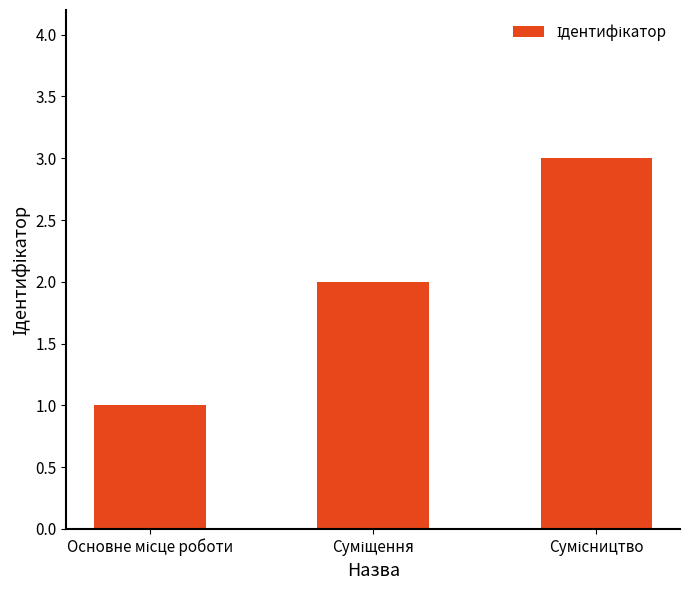

What is the difference between the maximum and second lowest values?

1